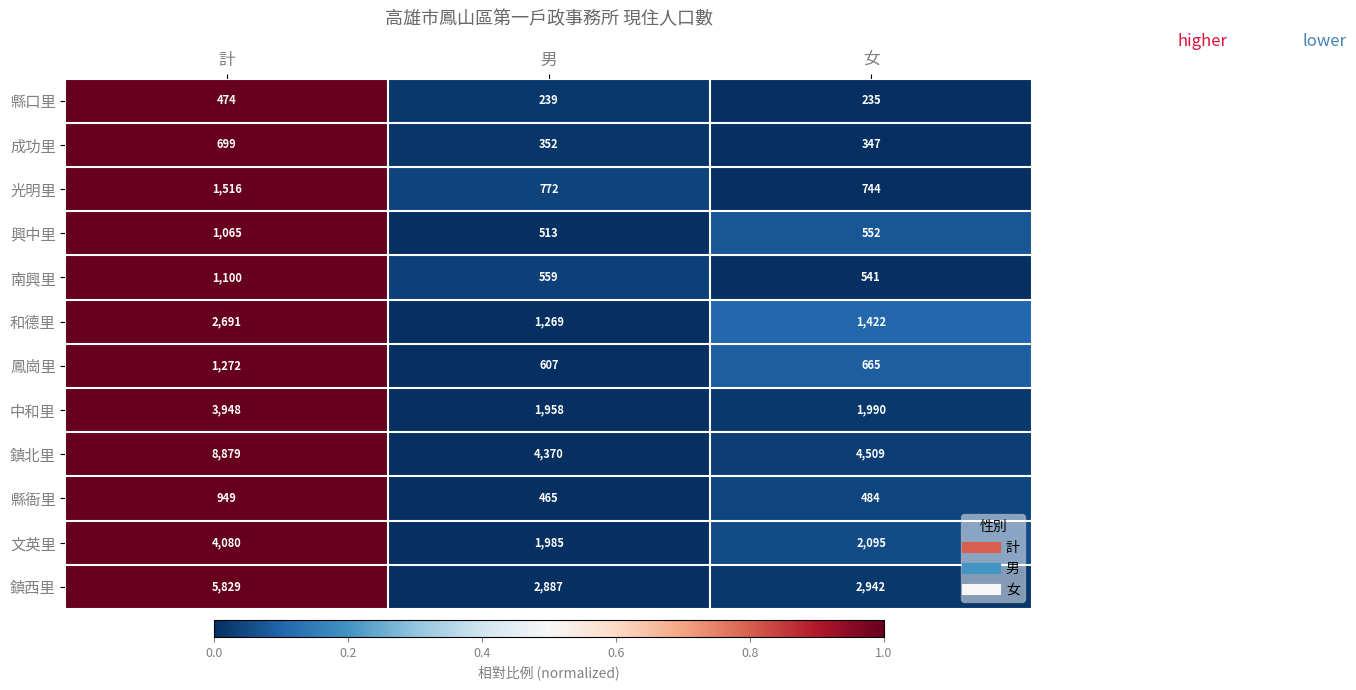

How many values in the 縣口里 series are below 239?

1